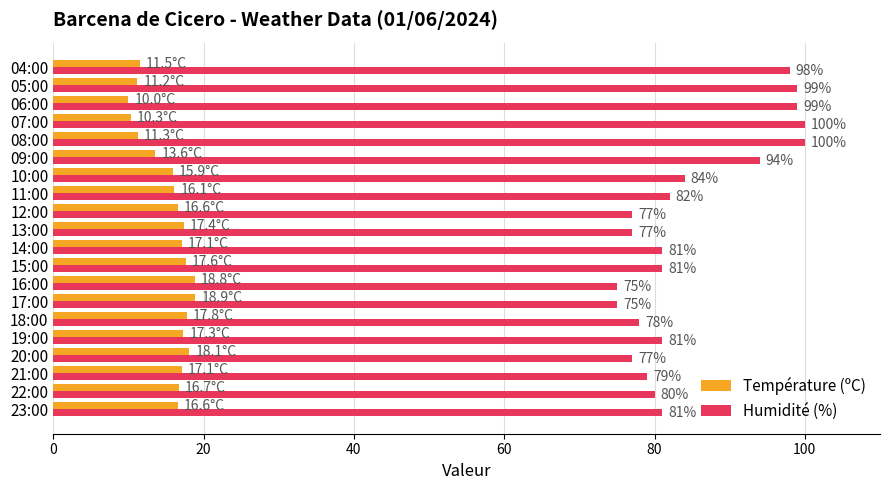

Between 18:00 and 04:00, which series saw the biggest shift?

Humidité (%)